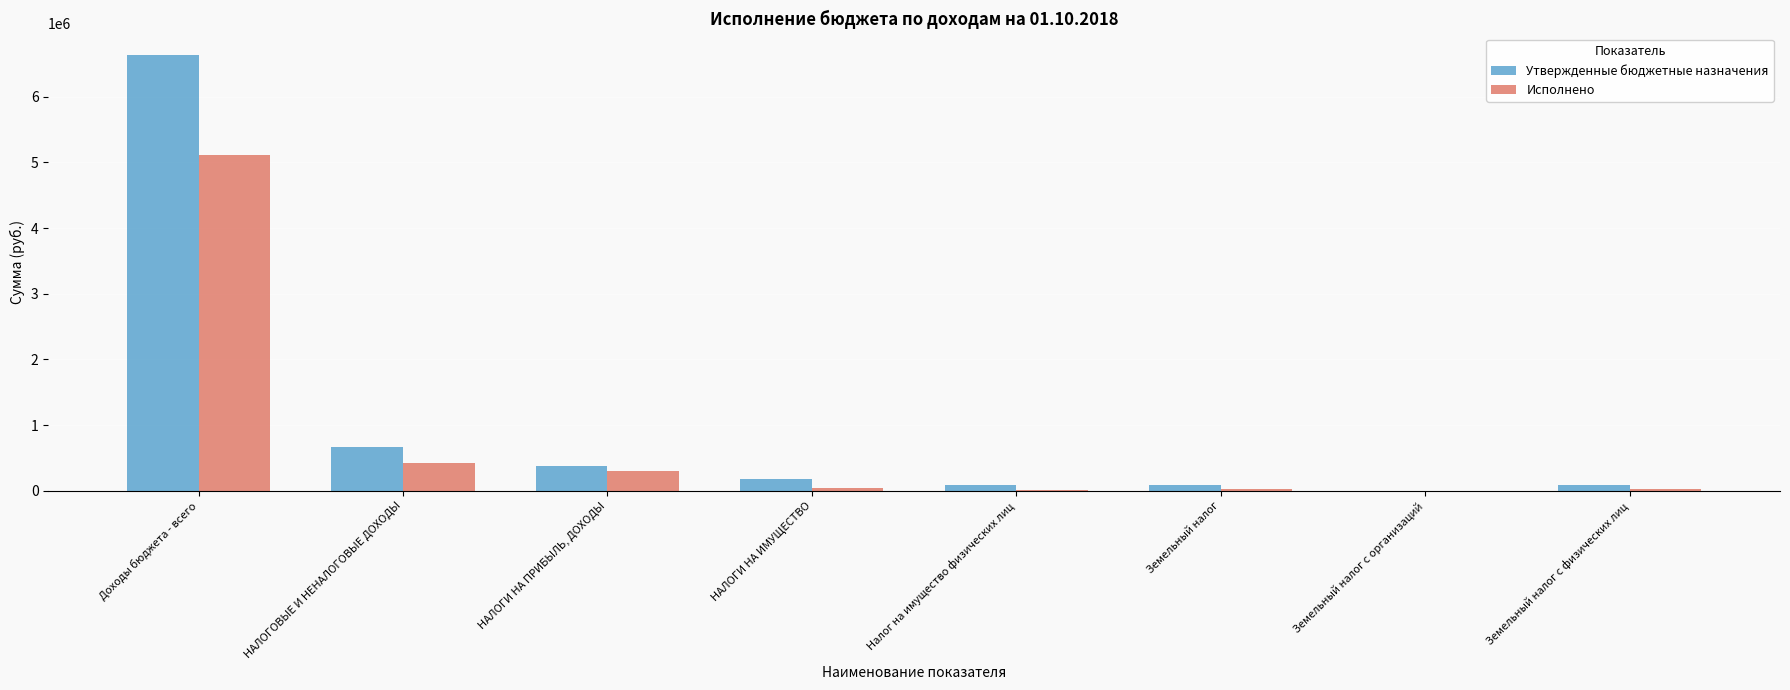

What is the sum of all Утвержденные бюджетные назначения values?

8132315.0